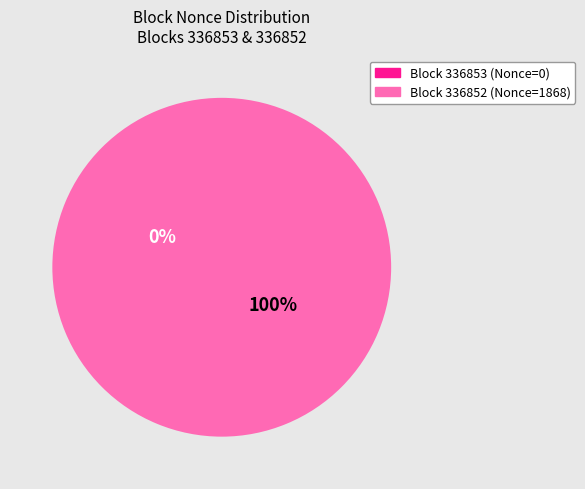

To the nearest percent, what portion does 336852 represent?

100%